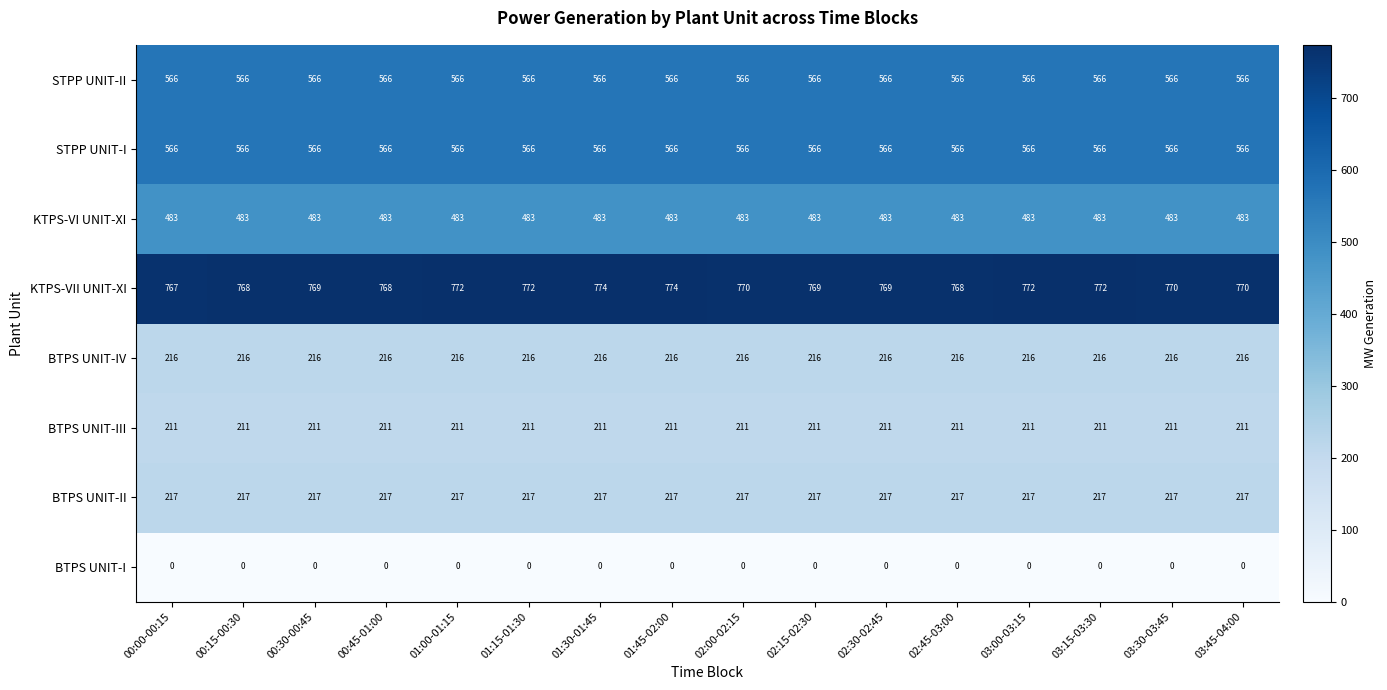

What is the highest value of the KTPS-VII UNIT-XI series?

774